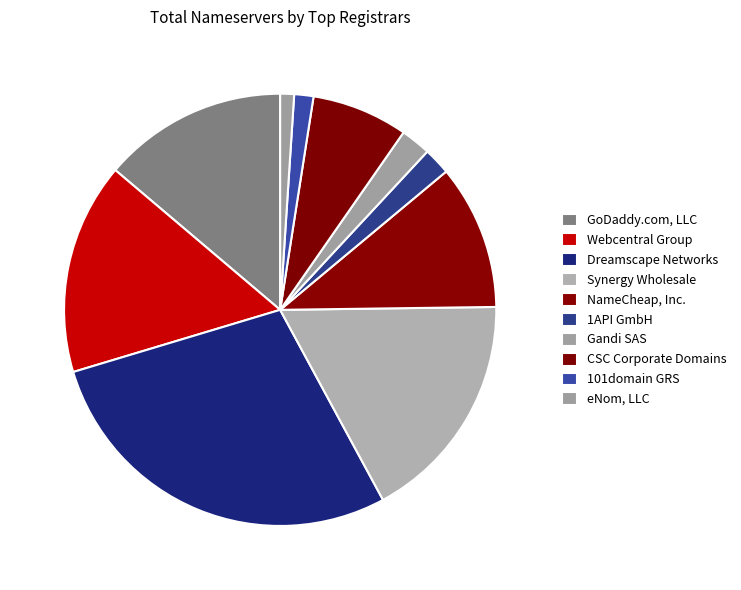

Rank the categories by value from lowest to highest.

eNom, LLC, 101domain GRS Limited, 1API GmbH, Gandi SAS, CSC Corporate Domains, Inc., NameCheap, Inc., GoDaddy.com, LLC, Webcentral Group Limited, Synergy Wholesale Pty Ltd, Dreamscape Networks International